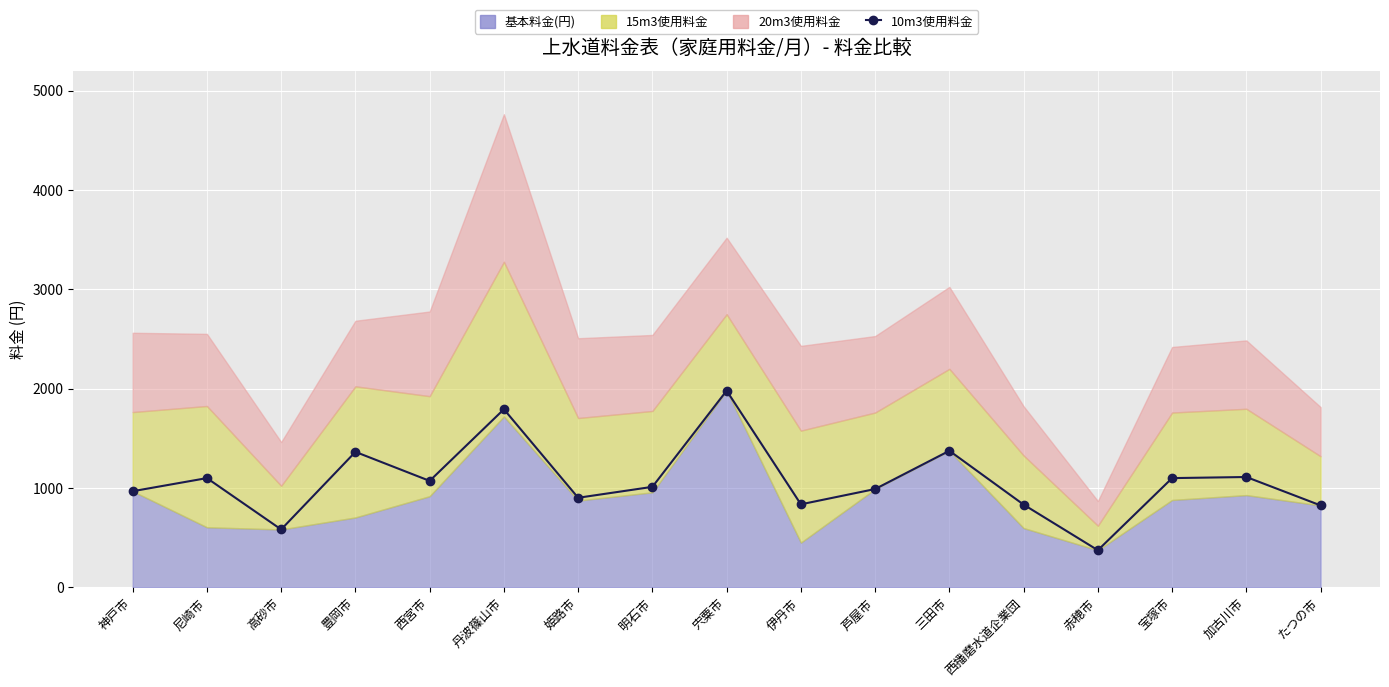

True or false: the data shows 583 at 高砂市.

True